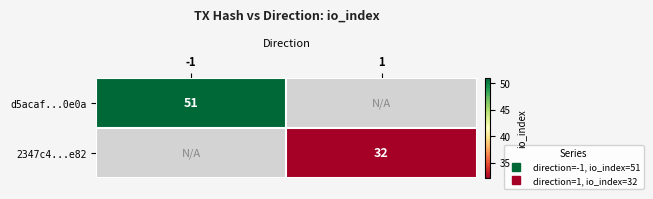

How many categories are shown in the chart?

2